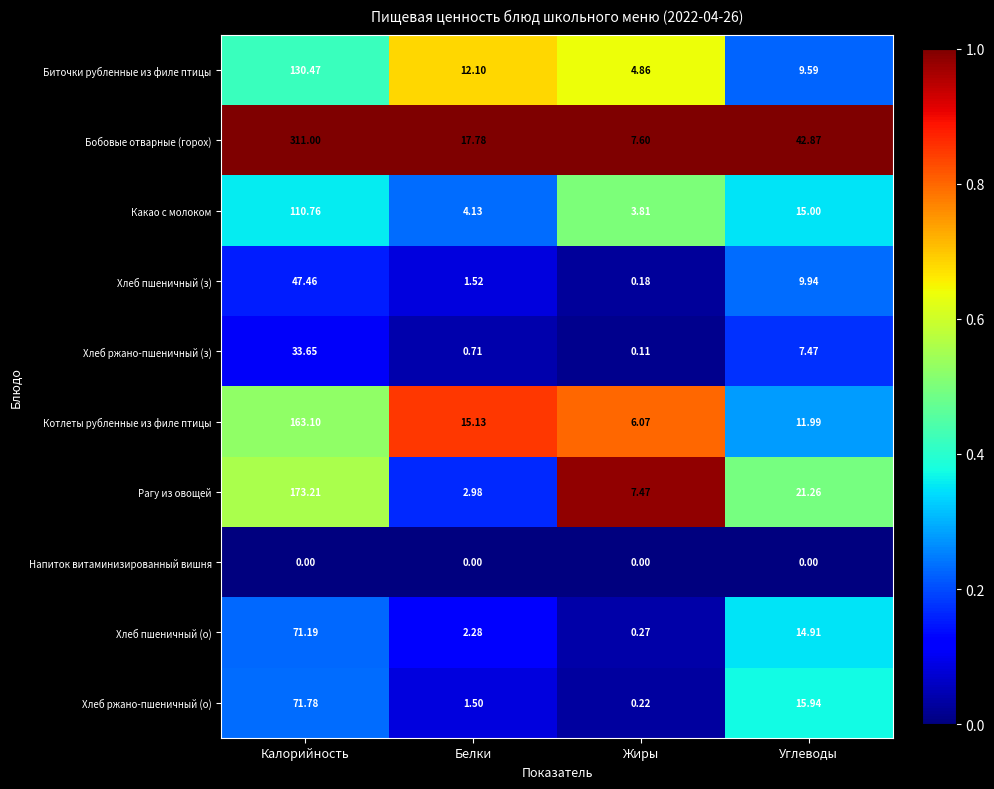

Where does the Биточки рубленные из филе птицы series first go above 12?

Калорийность